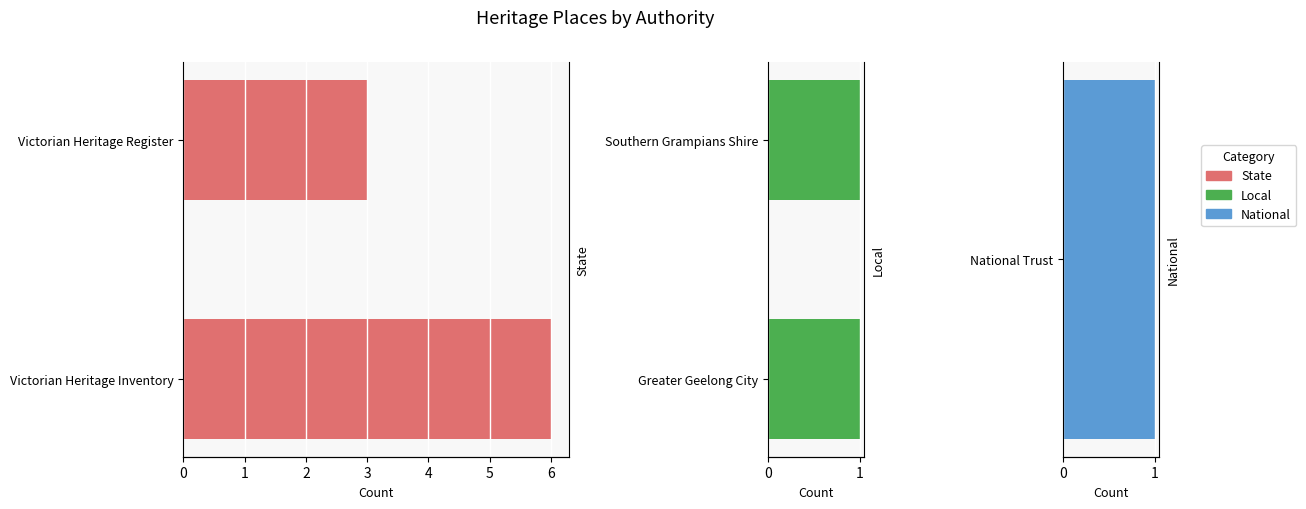

Which series has the largest total across all categories?

State